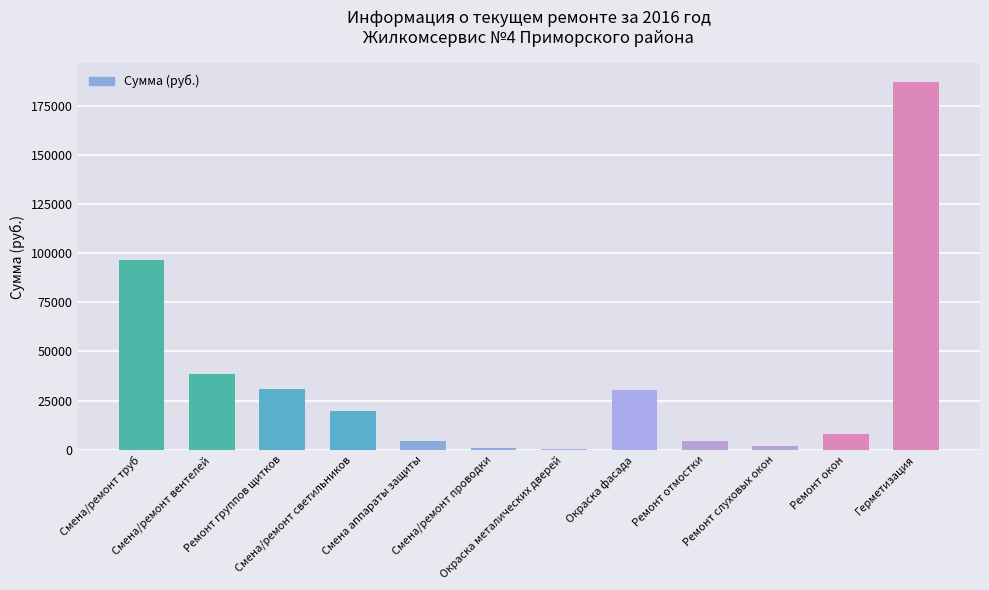

Reading left to right, what are all the values shown in this chart?

96411.4	38500.3	30794.5	19927.6	4517.6	729.4	476.8	30440.7	4260.8	2048.4	7815.3	187034.1